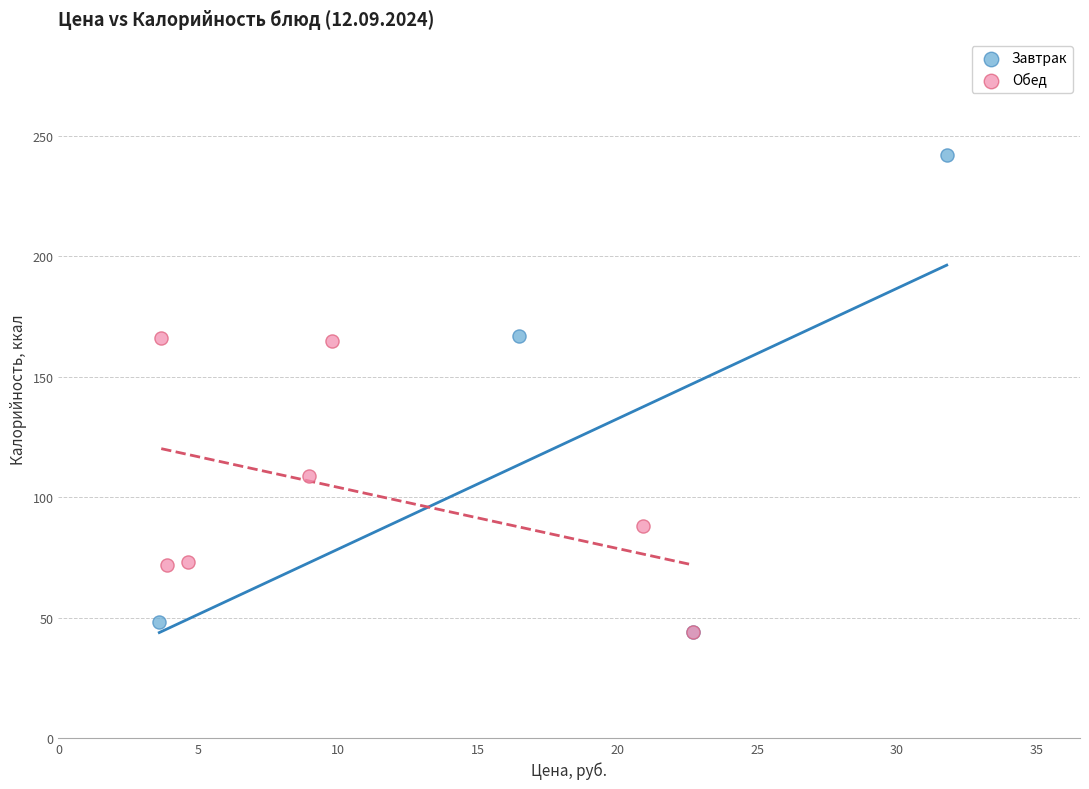

Which series has the largest Y range (max minus min)?

Завтрак